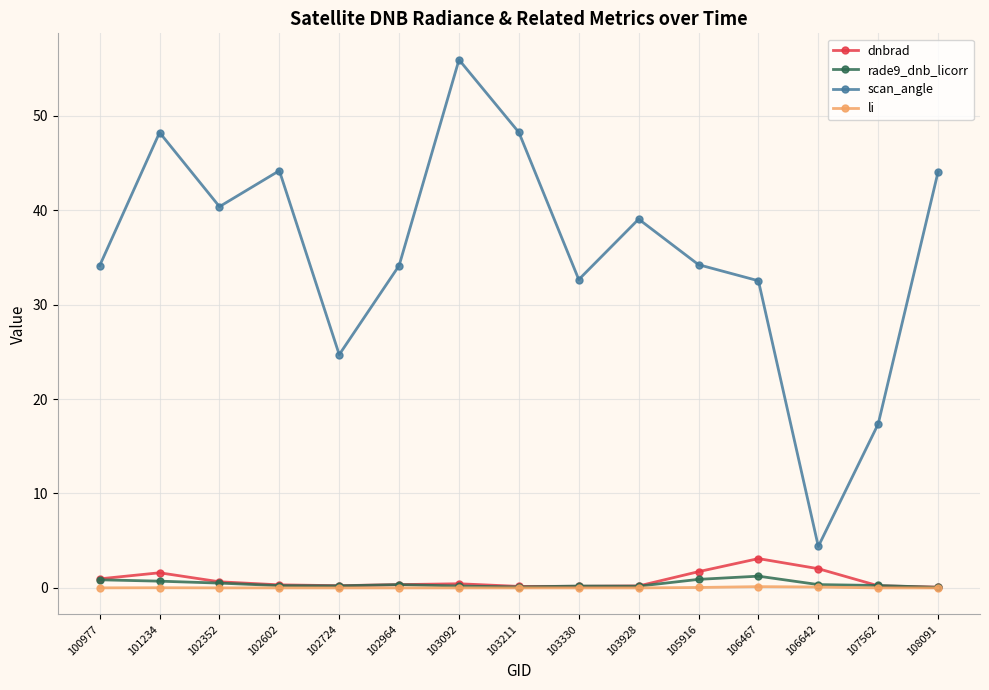

At which category is the sum across all series the highest?

103092